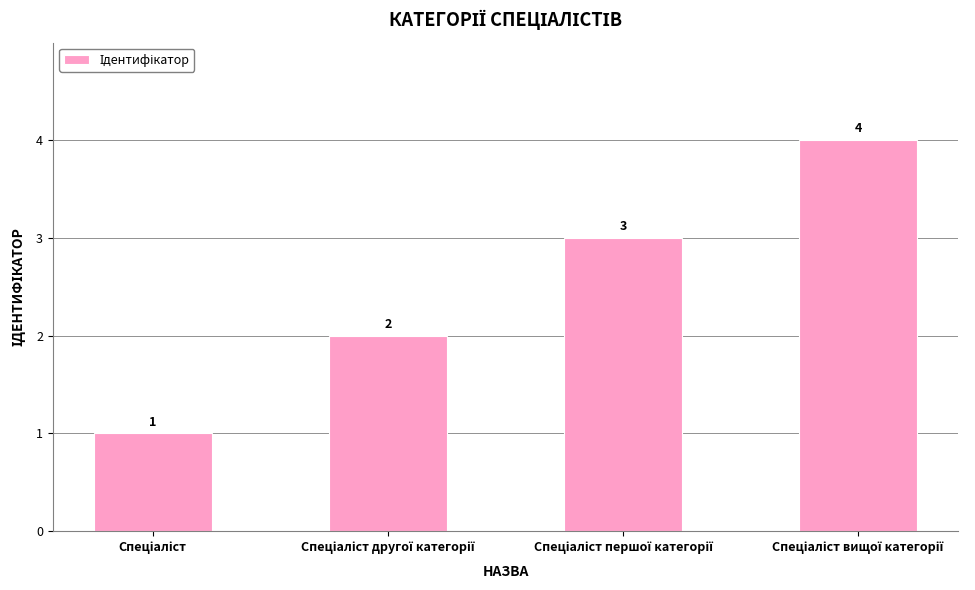

What is the greatest value displayed?

4